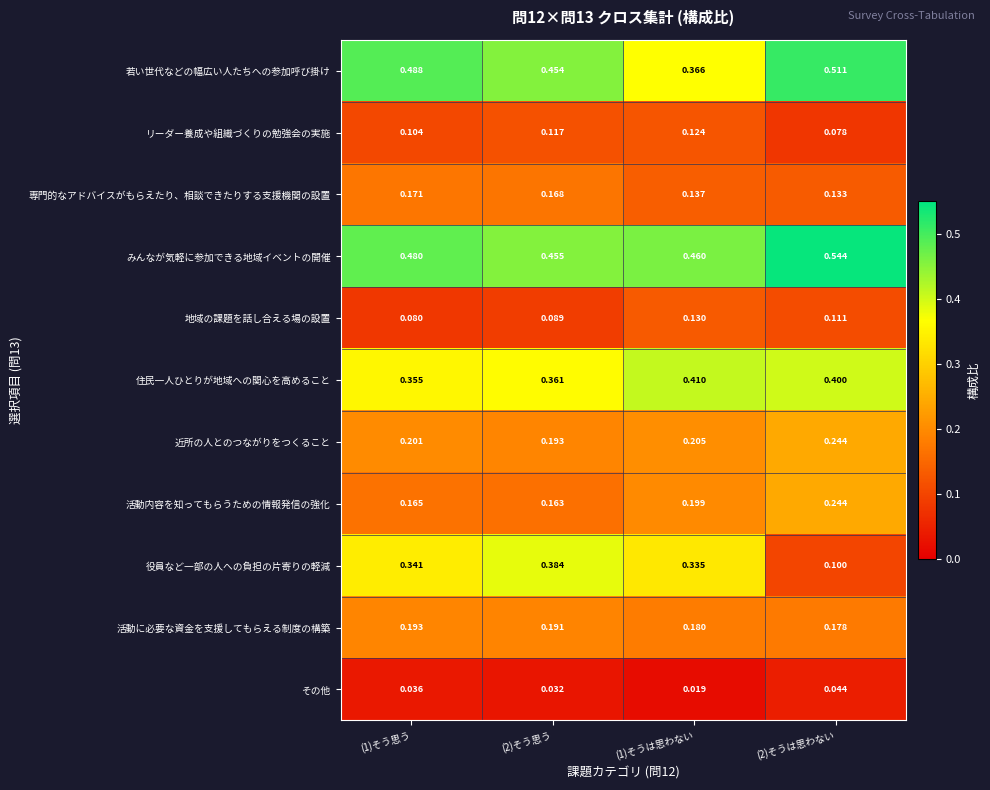

Which series has the largest range (max minus min)?

役員など一部の人への負担の片寄りの軽減